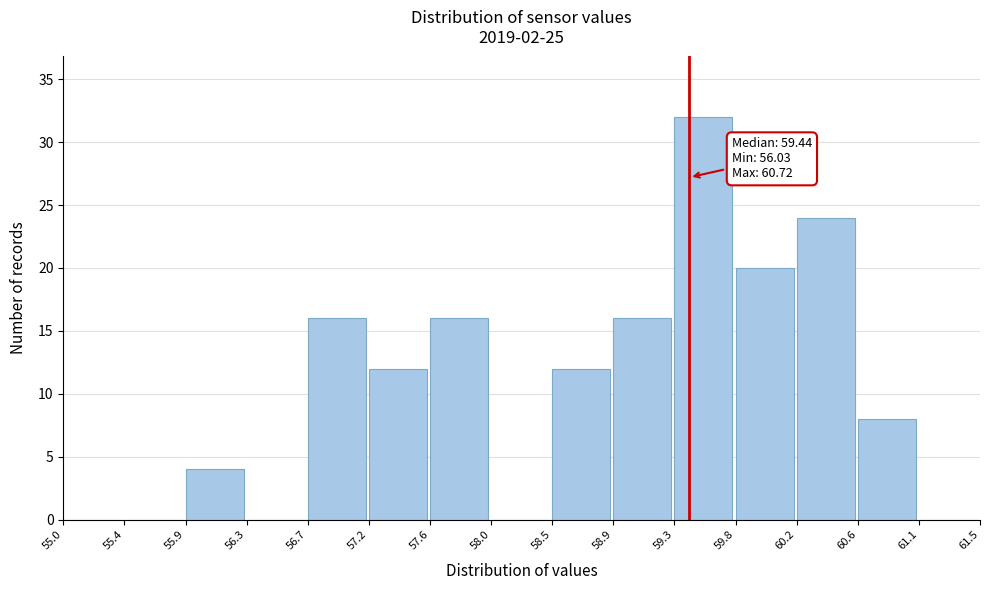

Over which range of the x-axis is the bar tallest?

59.3 to 59.8